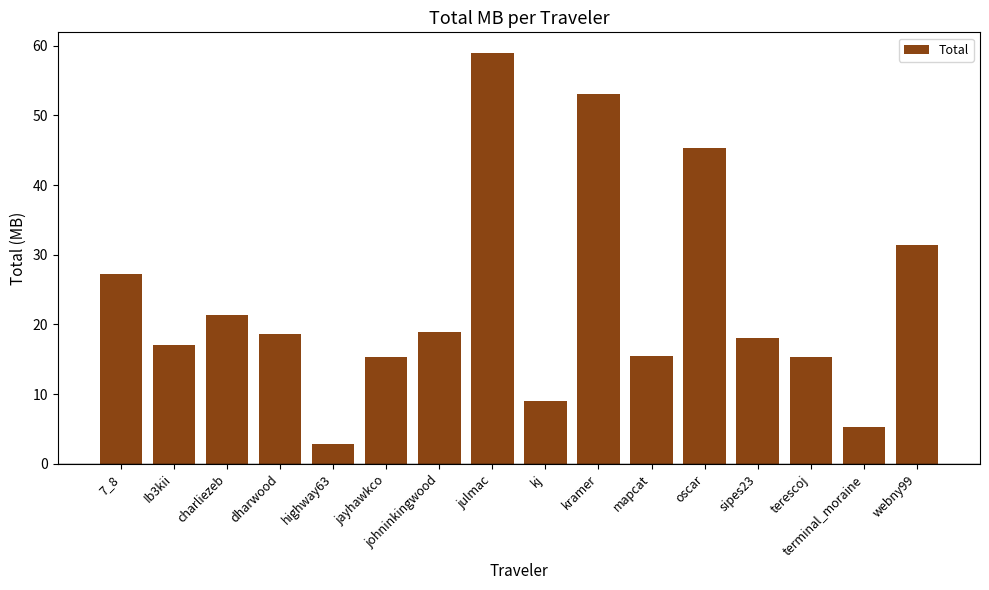

Where is the data nearest to the value 30?

webny99